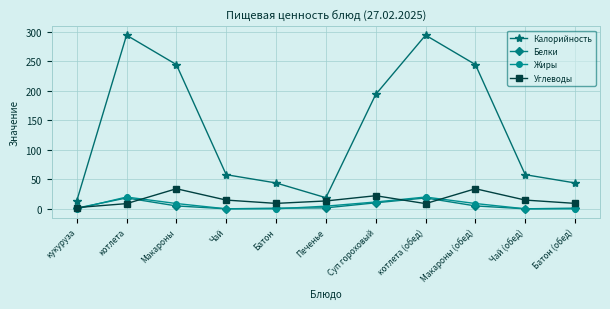

True or false: Калорийность and Белки cross at least once.

False